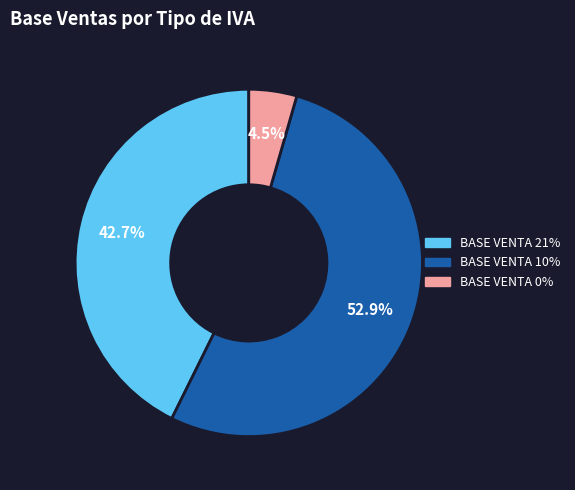

Count the number of slices in the pie.

3